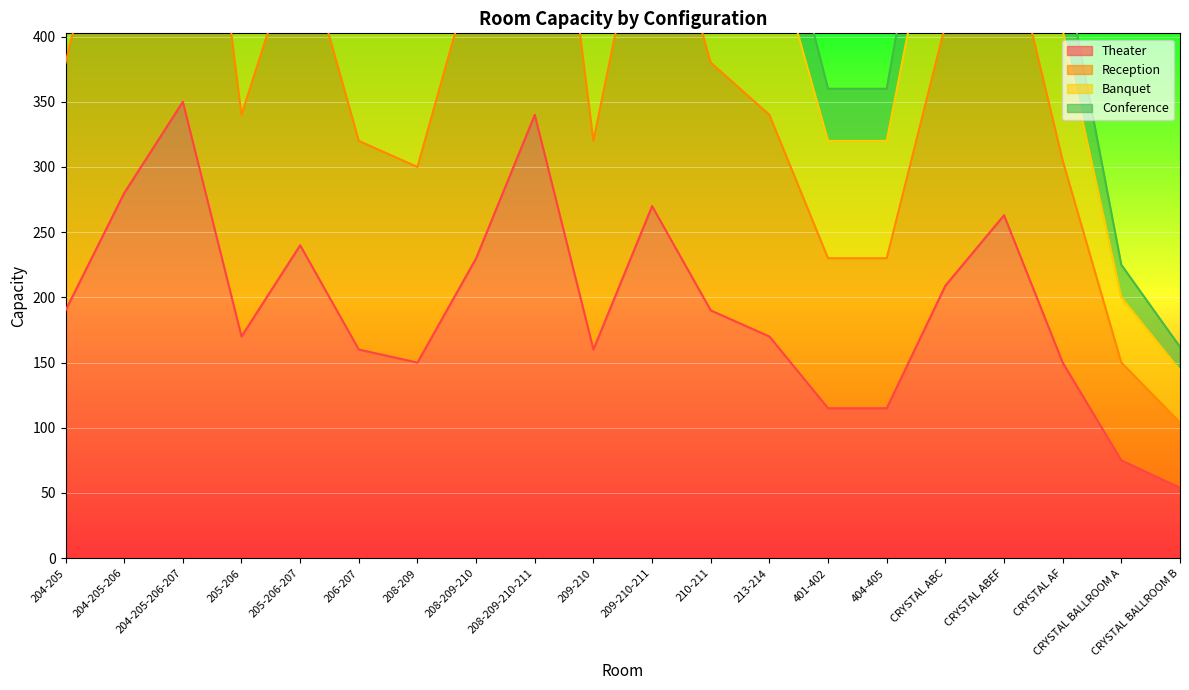

What is the smallest value displayed?

54